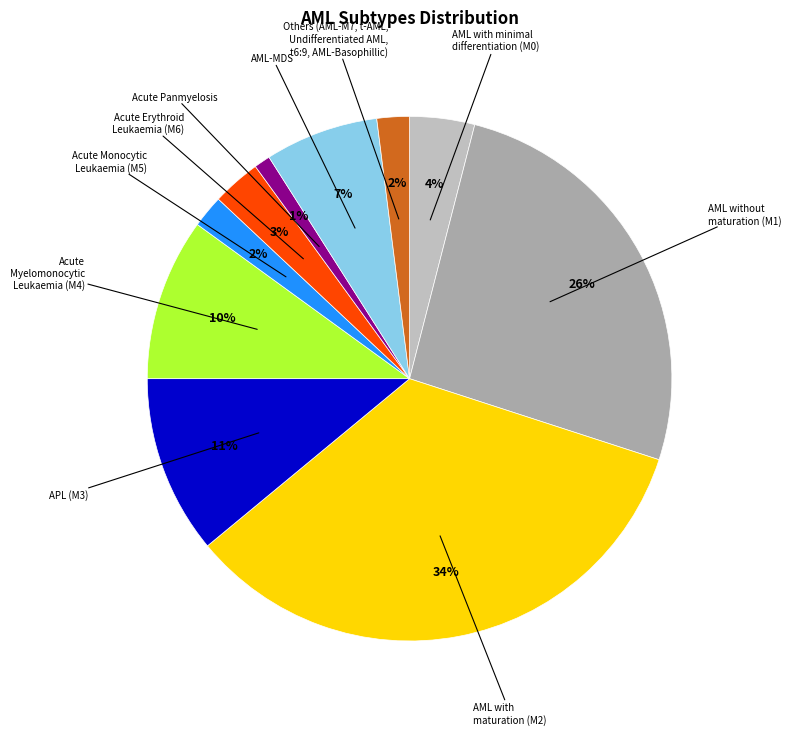

Does AML-MDS account for over 50% of the chart?

No